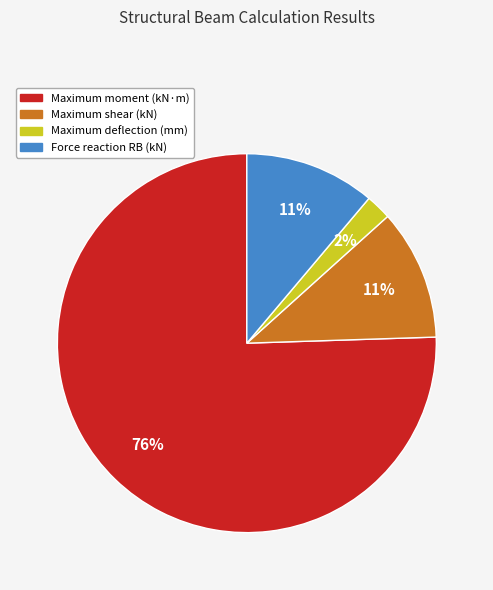

What is the ratio of the value at Maximum deflection (mm) to the value at Force reaction RB (kN)?

0.2